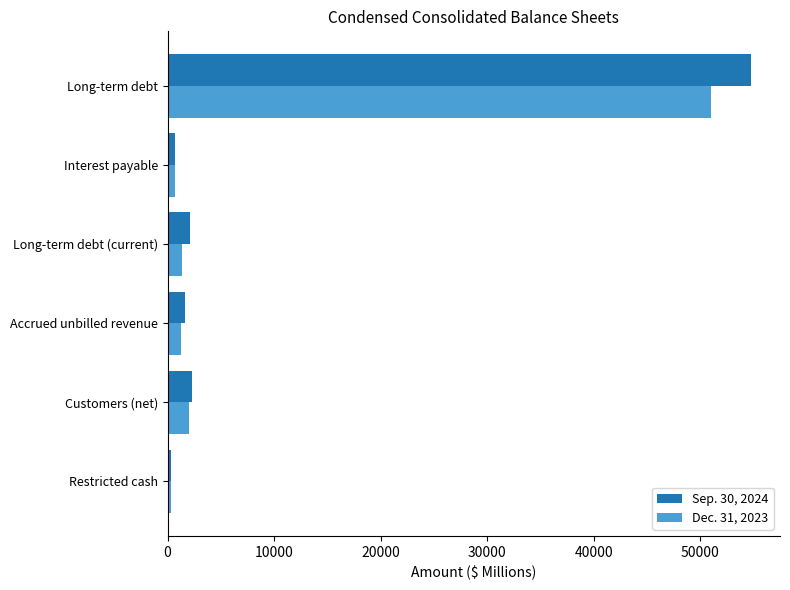

Which series has the largest range (max minus min)?

Sep. 30, 2024